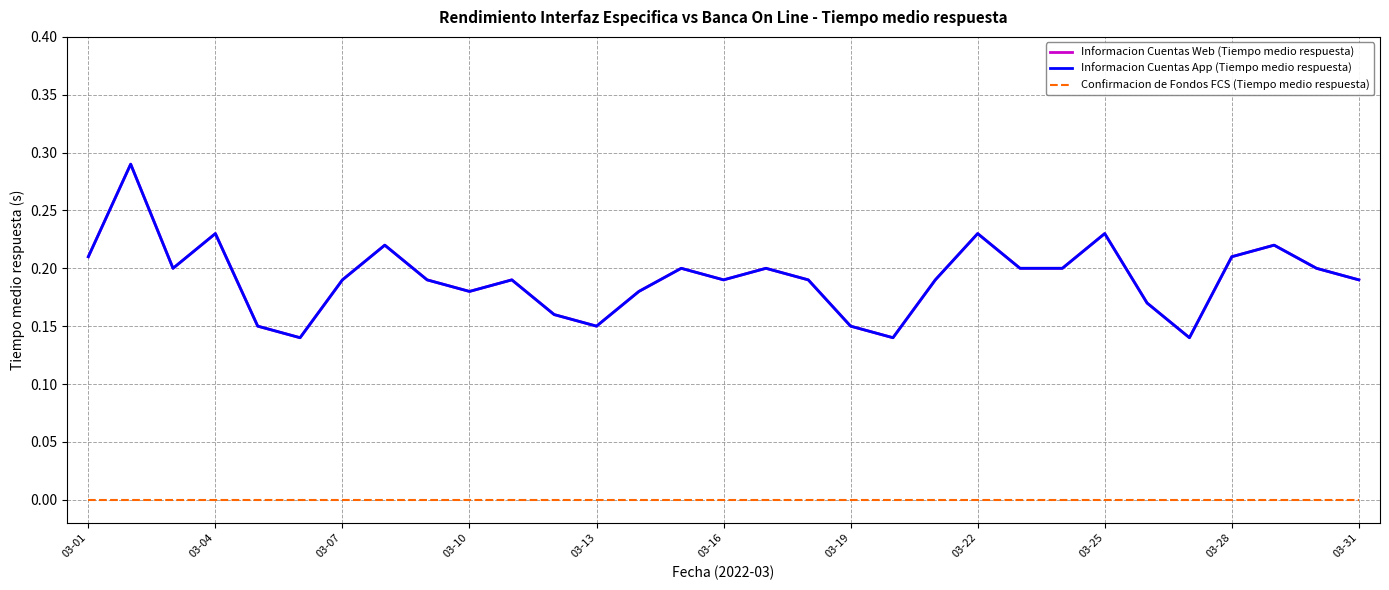

Does the chart have visible grid lines?

Yes